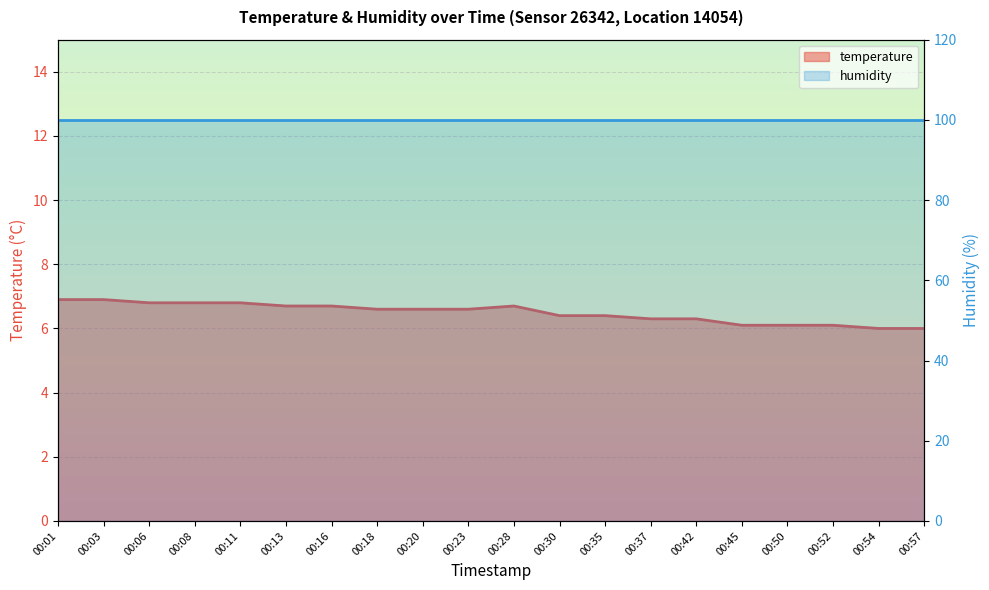

List the labels in order of value, smallest first.

00:54, 00:57, 00:45, 00:50, 00:52, 00:37, 00:42, 00:30, 00:35, 00:18, 00:20, 00:23, 00:13, 00:16, 00:28, 00:06, 00:08, 00:11, 00:01, 00:03